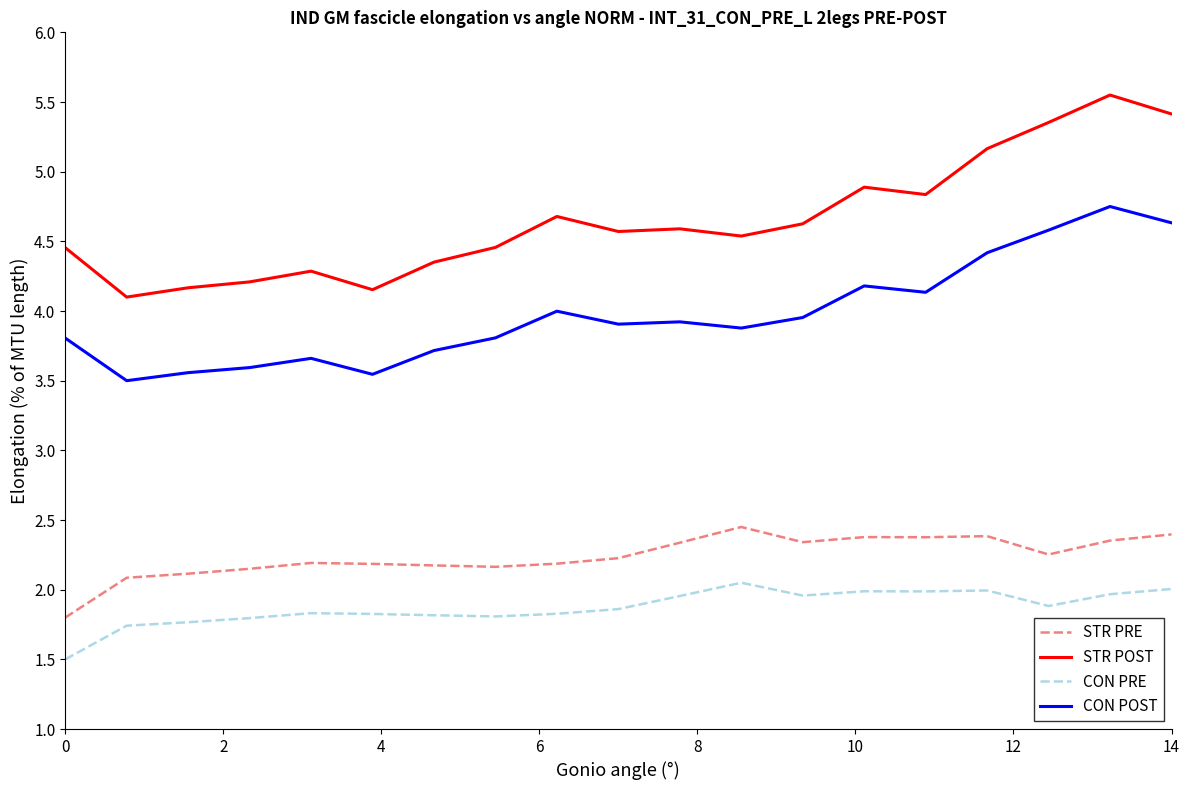

True or false: CON PRE and STR PRE cross at least once.

False